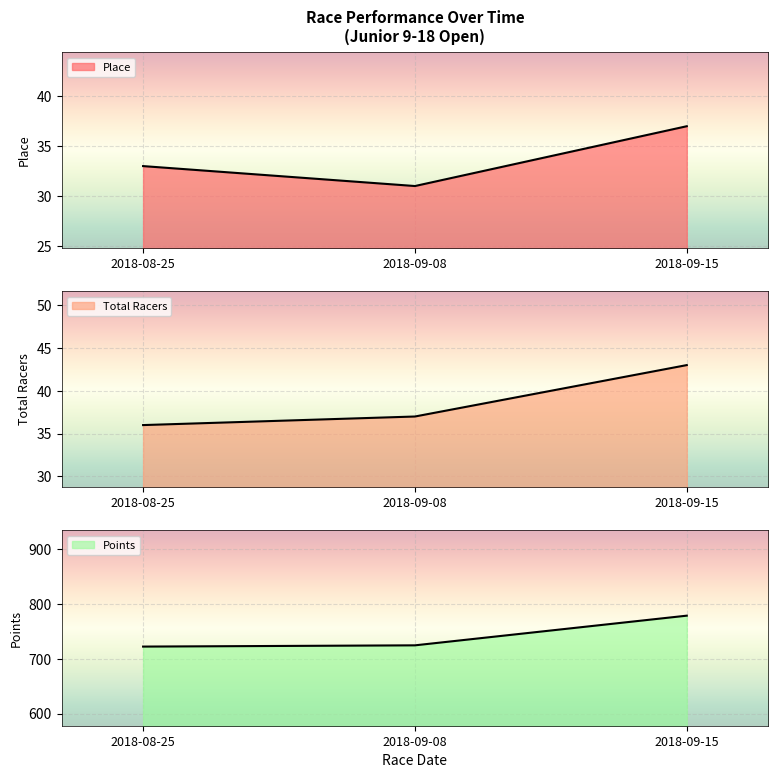

Which series has the largest total across all categories?

Points